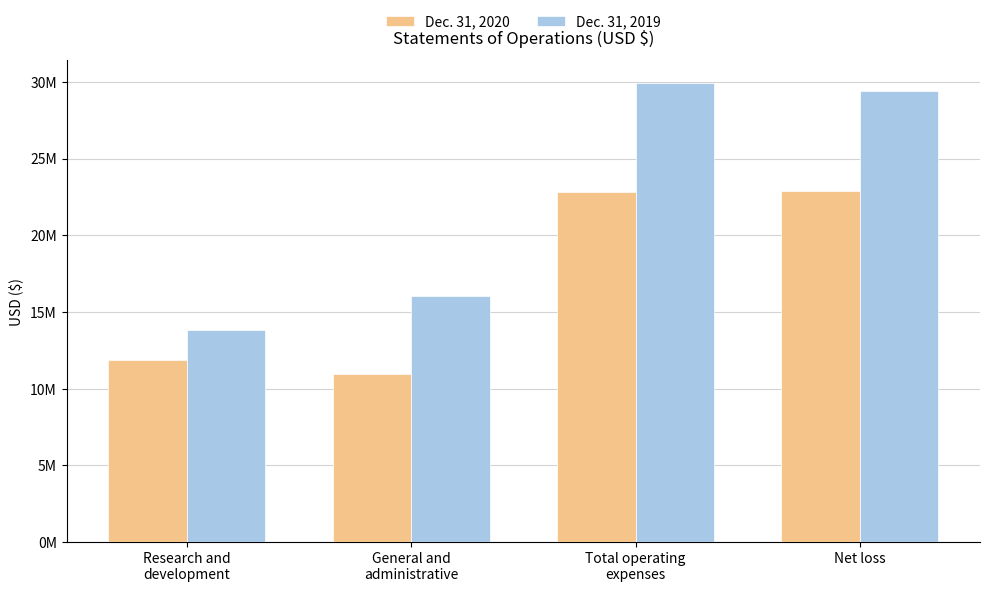

What is the value of the Dec. 31, 2020 bar at the 1st from the left?

11847902